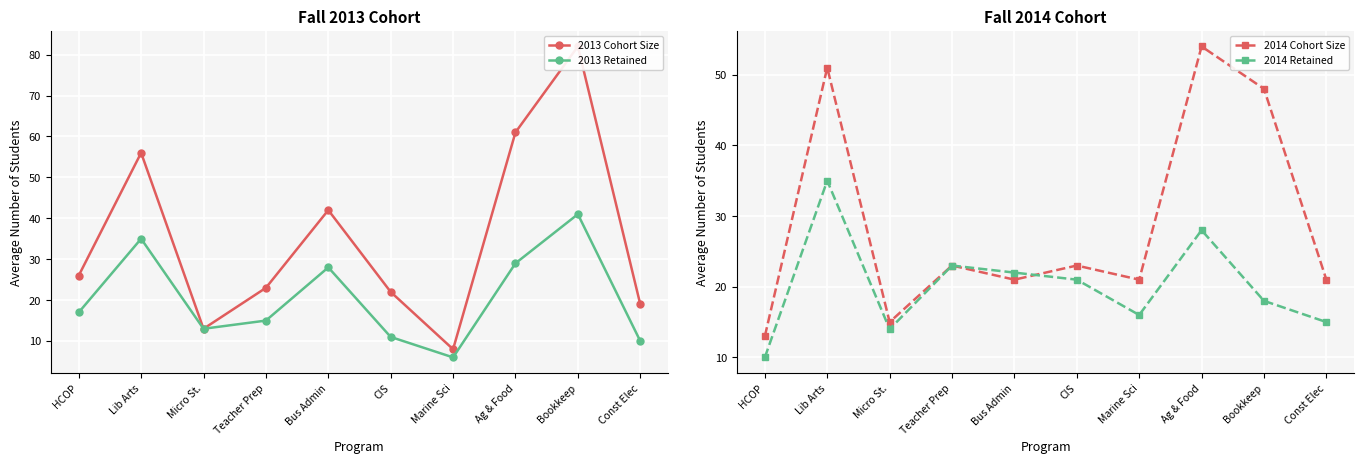

What is the value of the 2014 Retained point at the 9th from the left?

18